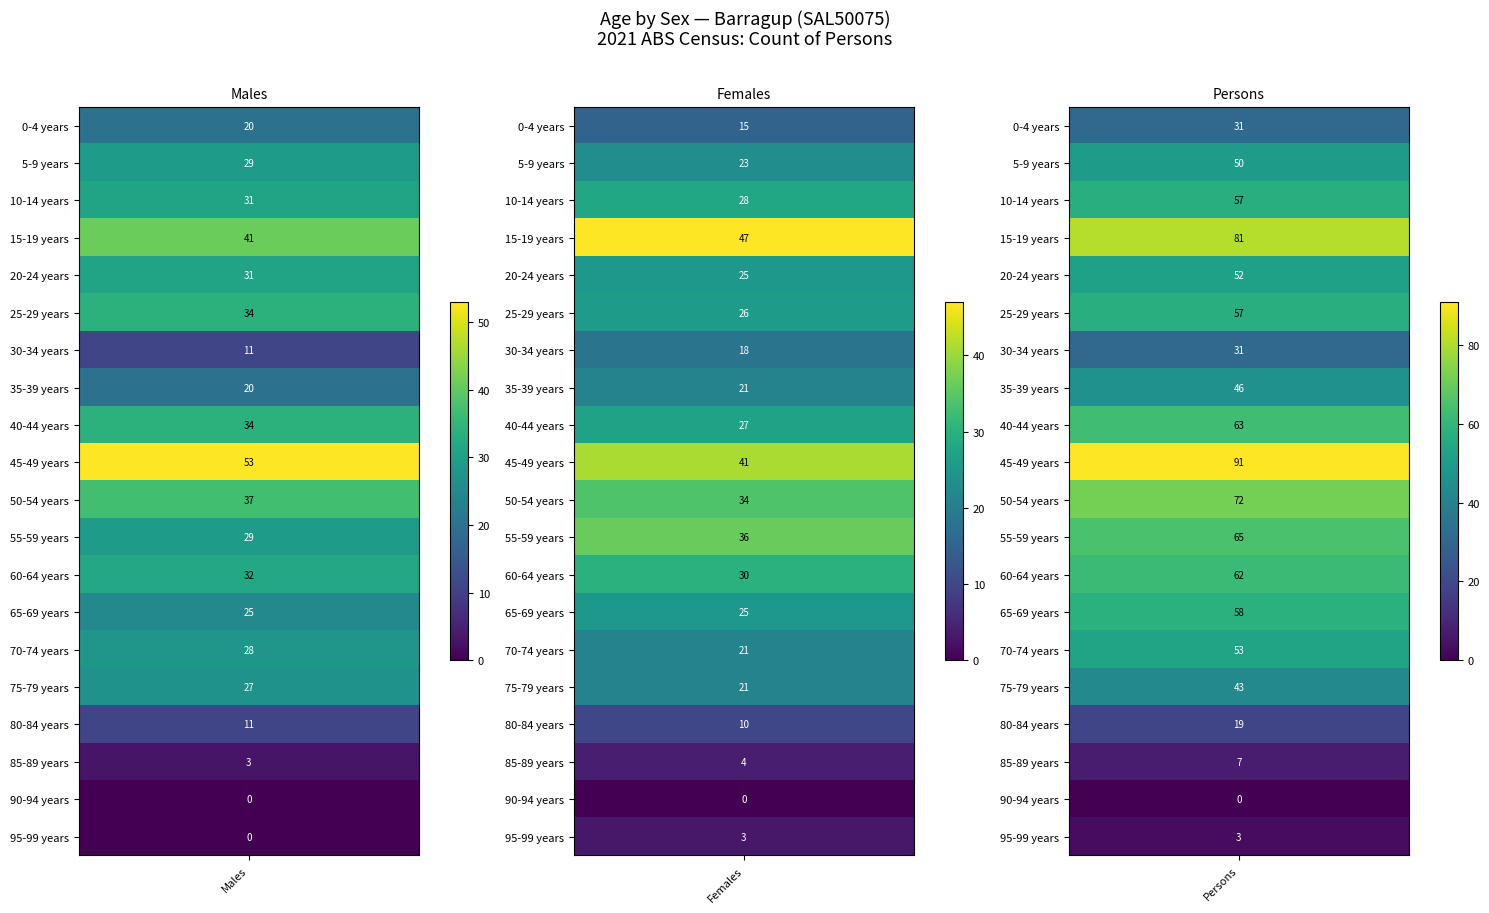

Count the 40-44 years values in the range 27 to 63.

3